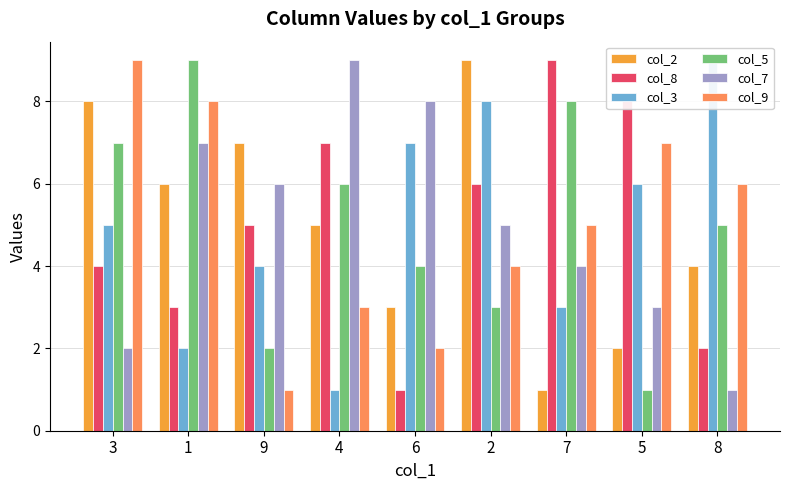

List the labels in order of col_8 value, largest first.

7, 5, 4, 2, 9, 3, 1, 8, 6